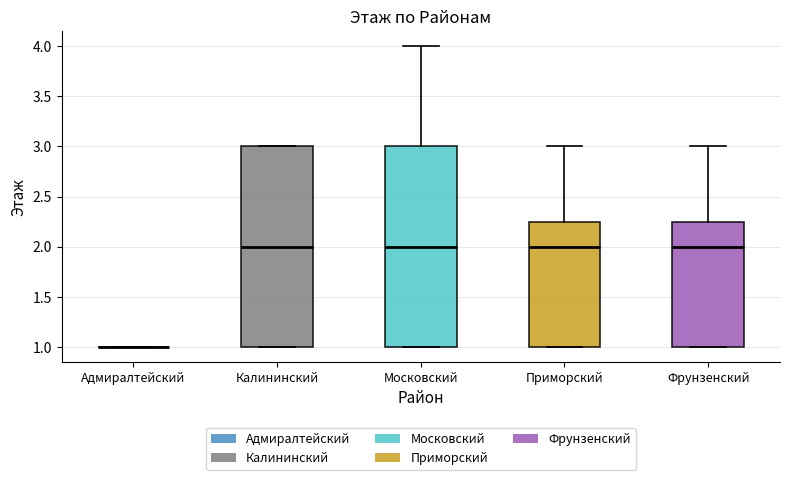

Where is the lower edge of the box for Приморский on the y-axis? The values are not printed on the chart, so give them approximately, as read against the axis.

1.00